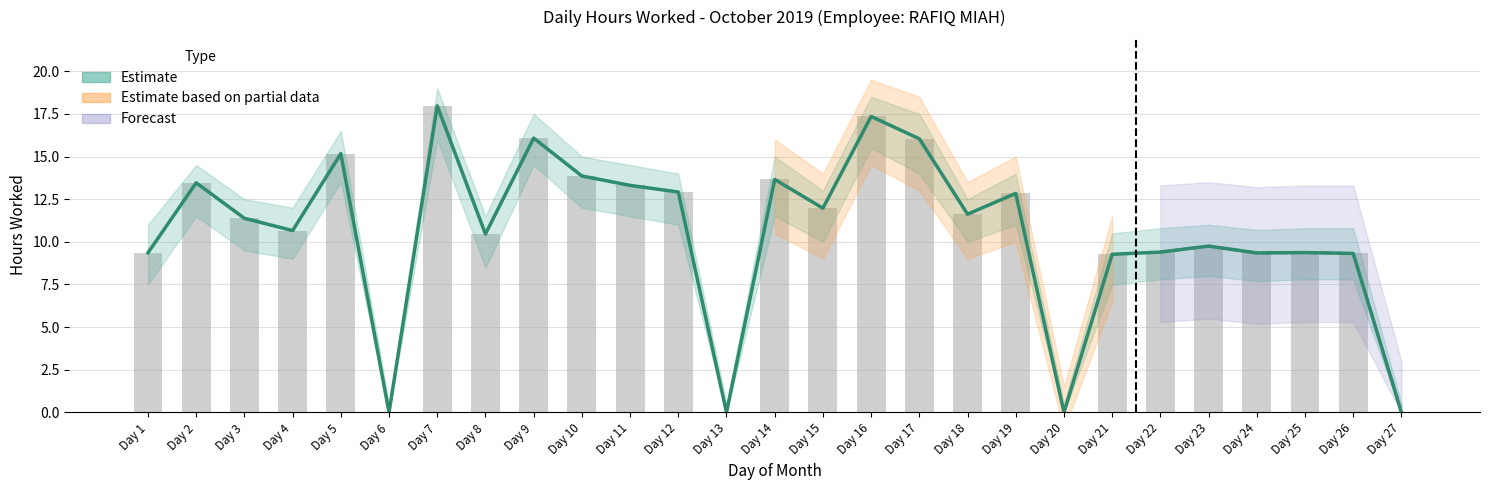

Approximately how many times larger is the value at Day 19 compared to Day 10?

0.9